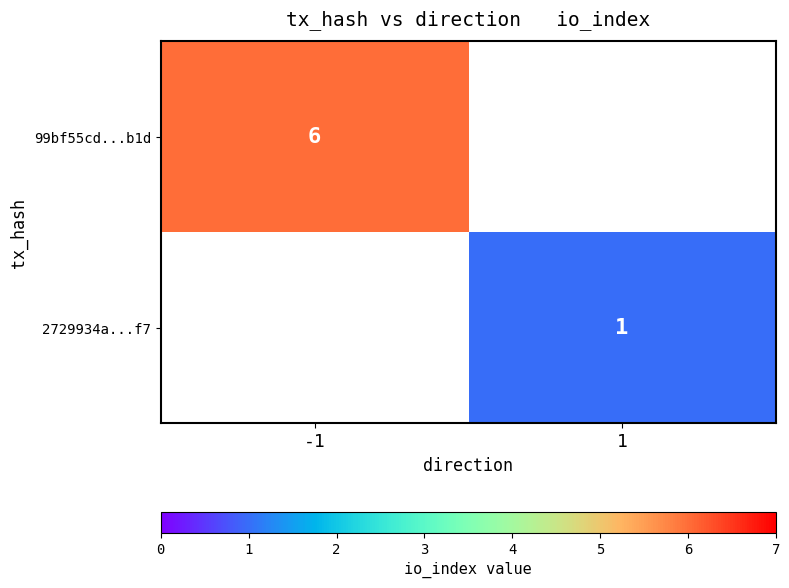

Between 1 and -1, which is larger?

-1